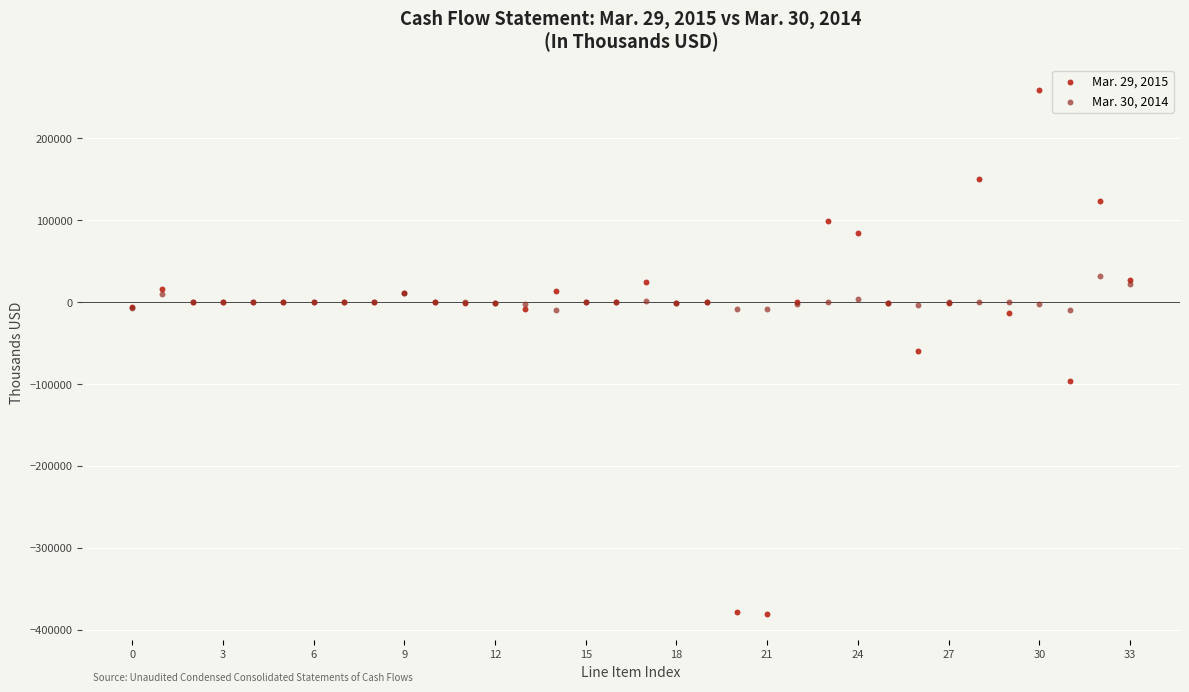

Which series reaches the maximum Y coordinate?

Mar. 29, 2015